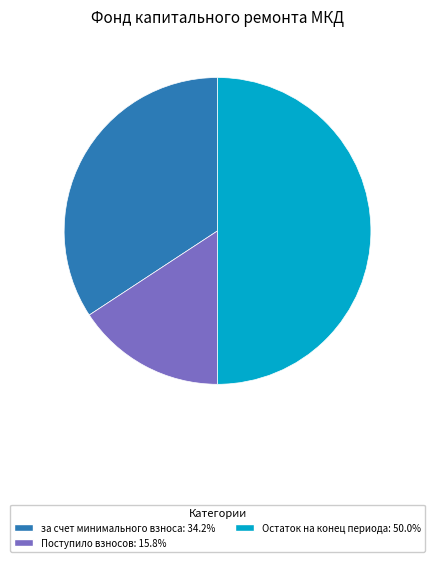

Do Остаток на конец периода: 50.0% and Поступило взносов: 15.8% together represent more than half of the pie?

Yes